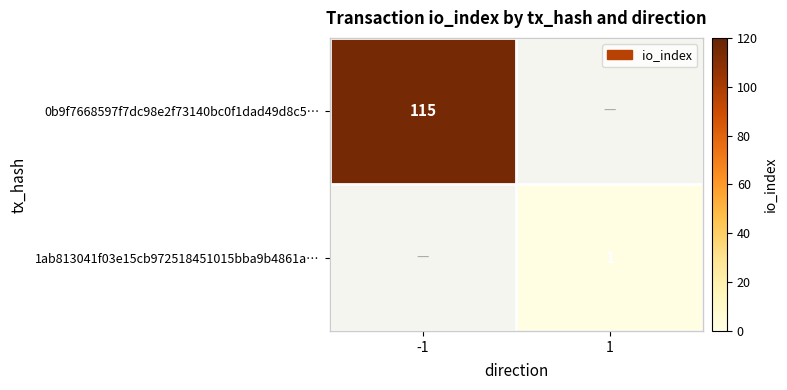

True or false: 1ab813041f03e15cb972518451015bba9b4861a… has a value of 2 at 1.

False